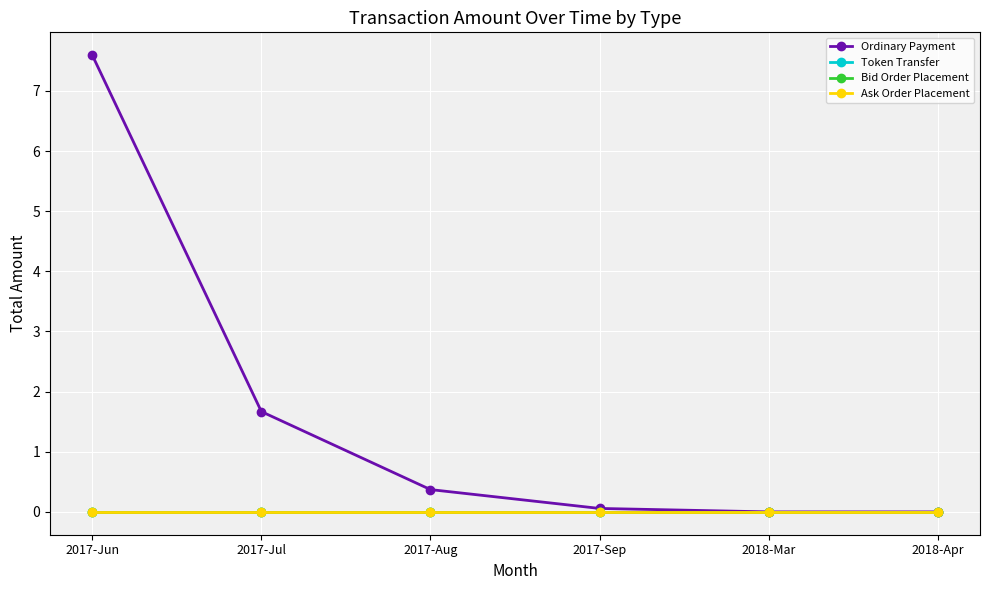

Which series has the largest total across all categories?

Ordinary Payment